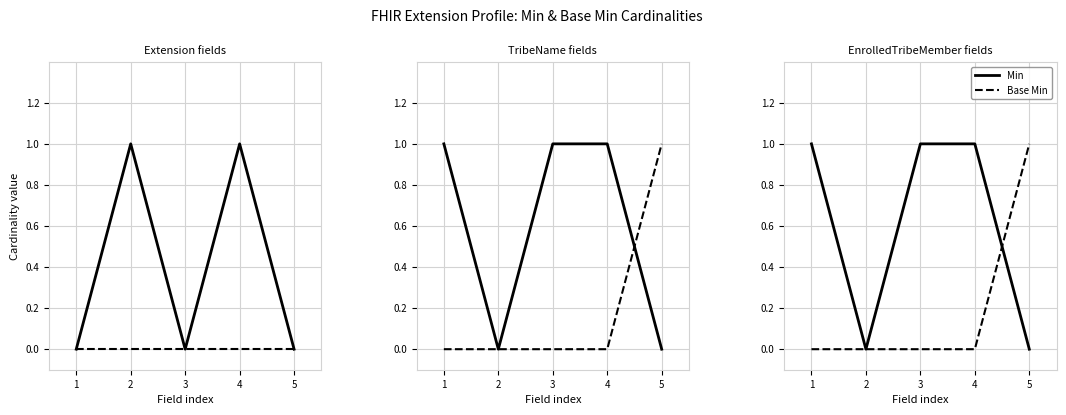

How many lines are shown in the chart?

2